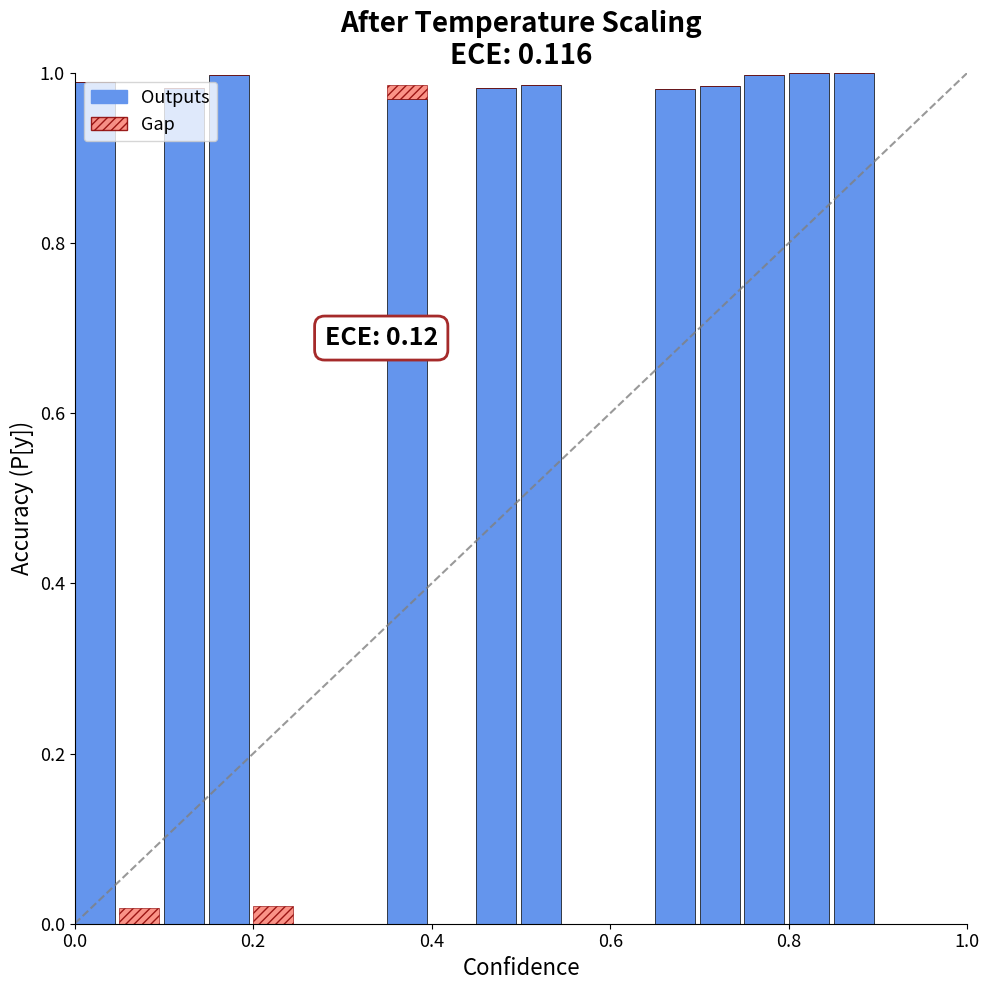

Which series has the largest total across all categories?

Outputs